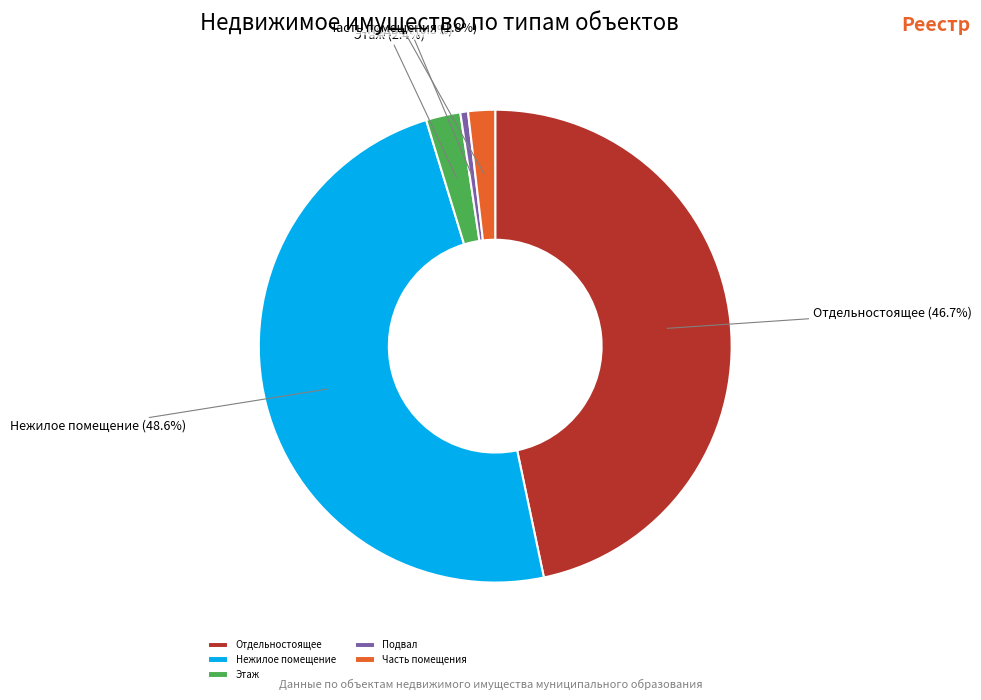

Which slice is the smallest?

Подвал